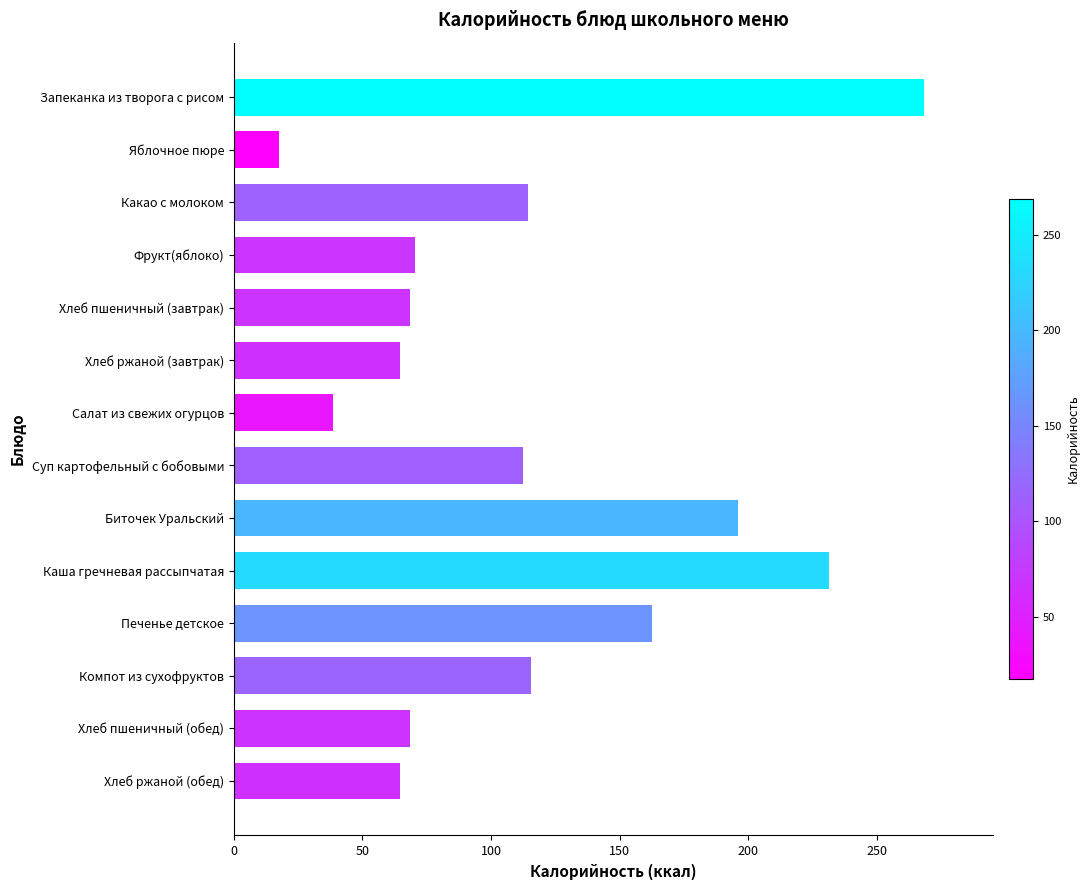

What is the change in value from Хлеб ржаной (завтрак) to Биточек Уральский?

+131.4